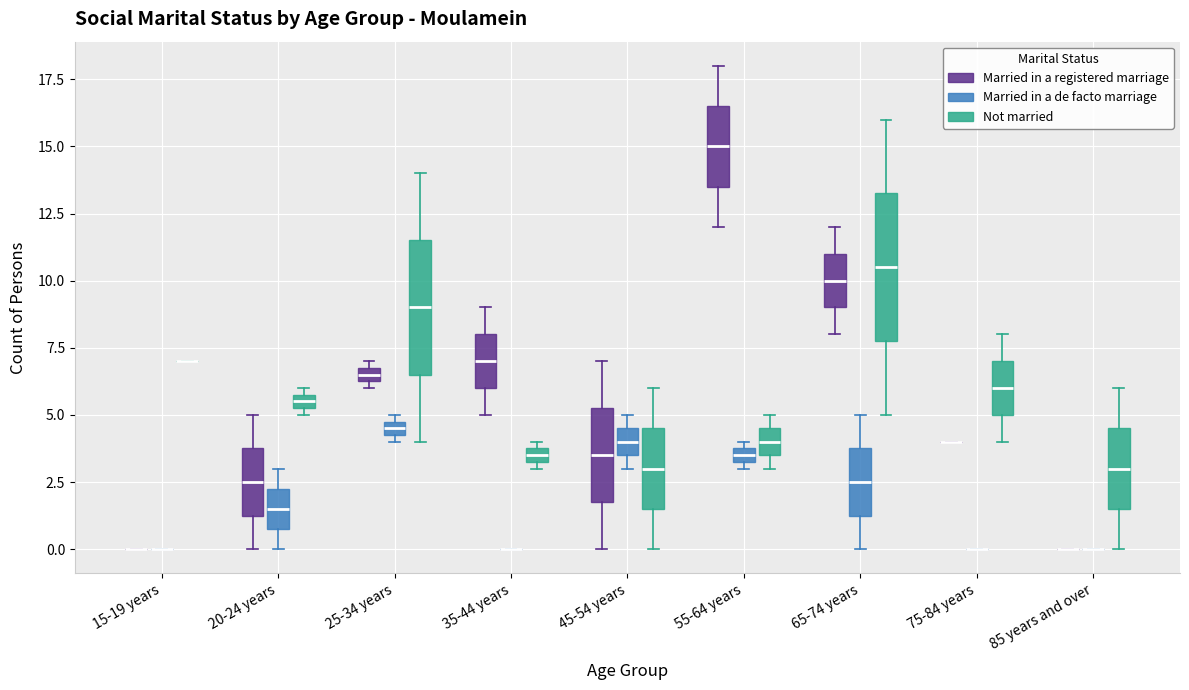

Where does the lower whisker of the box for 65-74 years (Not married) end on the y-axis? The values are not printed on the chart, so give them approximately, as read against the axis.

5.0